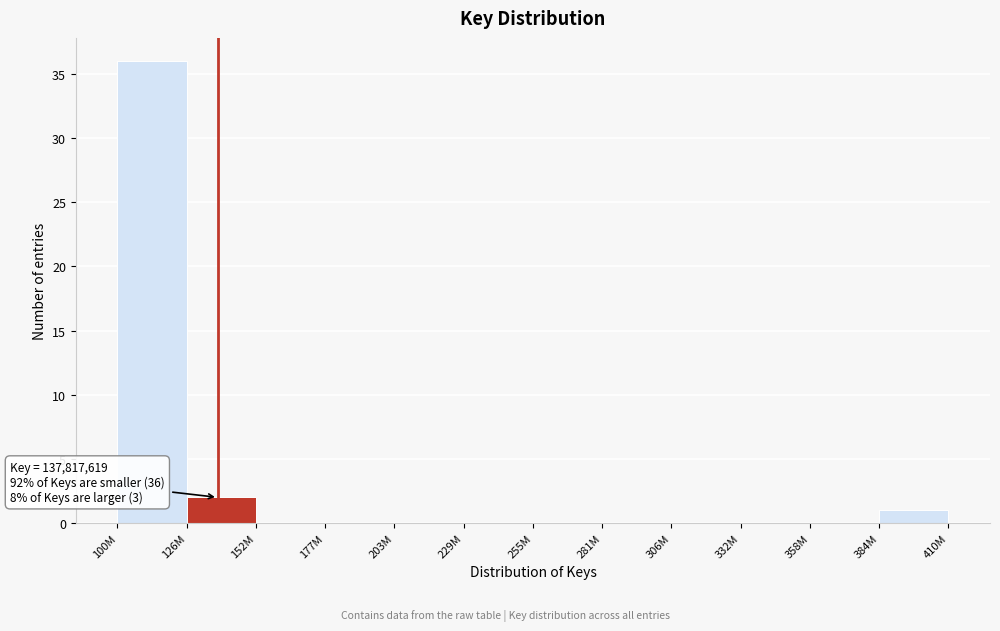

Reading left to right, extract all data points from this chart.

100M=36	126M=2	152M=0	177M=0	203M=0	229M=0	255M=0	281M=0	306M=0	332M=0	358M=0	384M=1